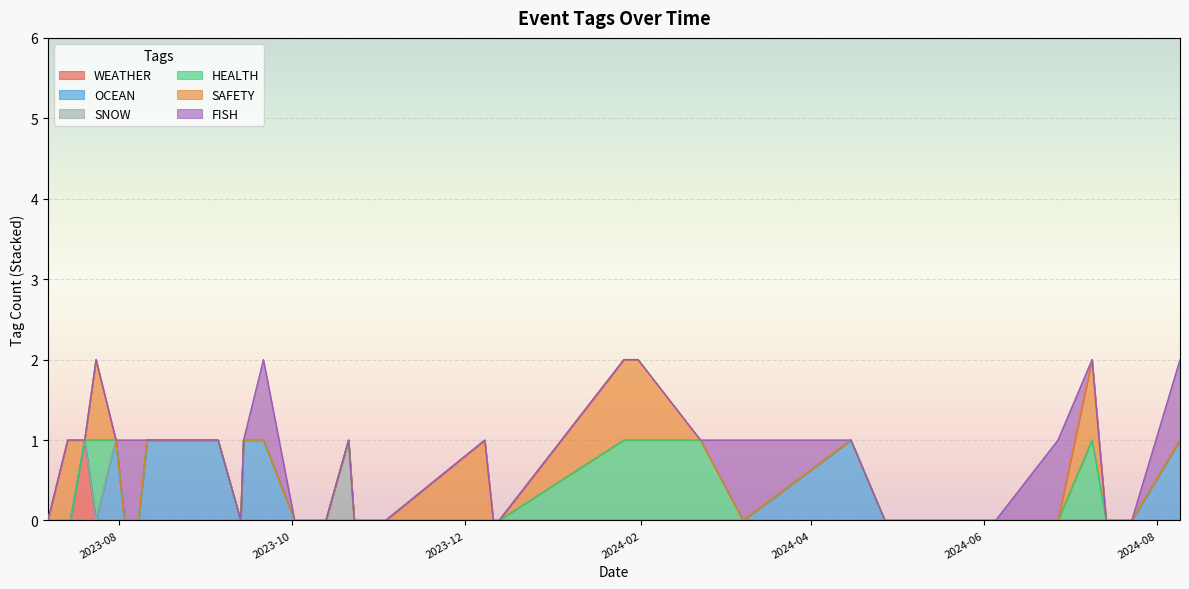

Is it true that OCEAN equals -1 at 2023-07-20?

False